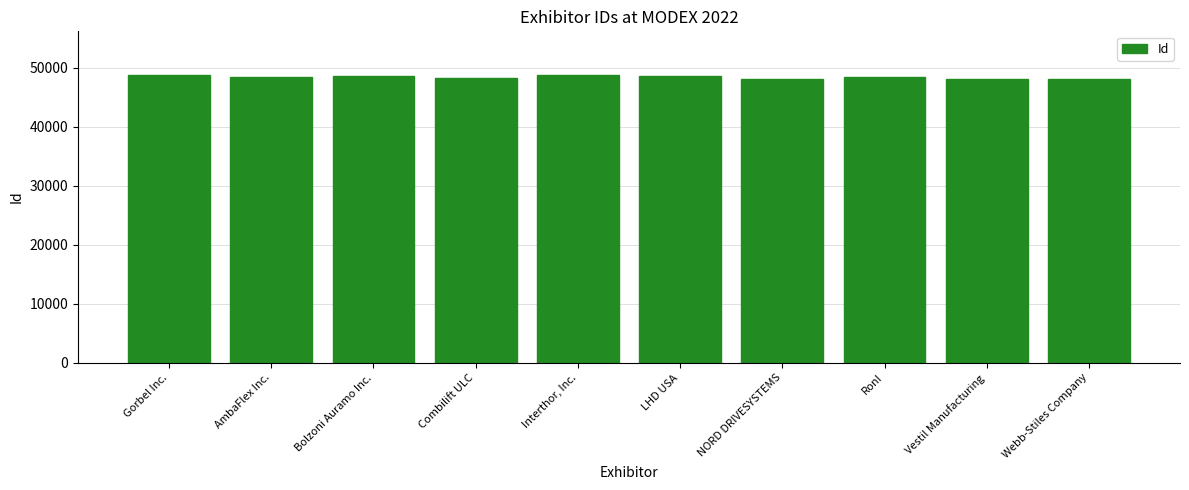

What is the smallest value displayed?

48116